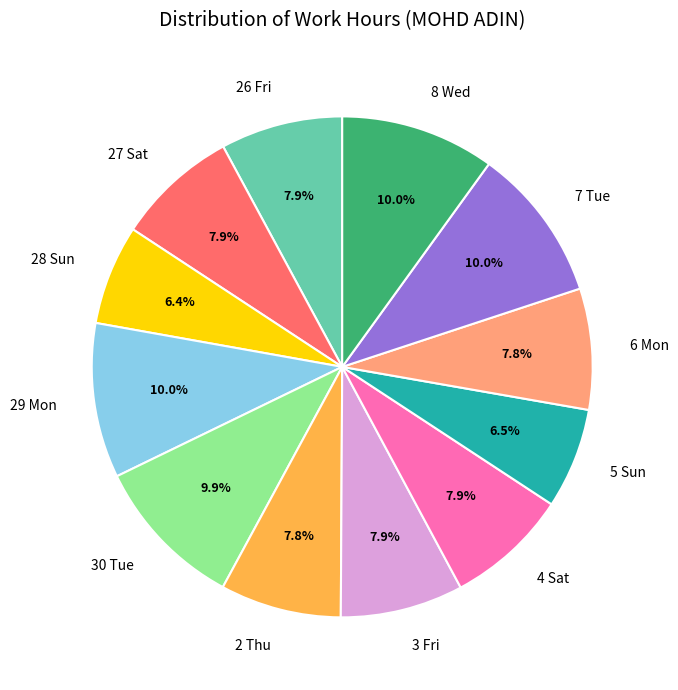

Is the sum of 26 Fri and 8 Wed greater than half?

No